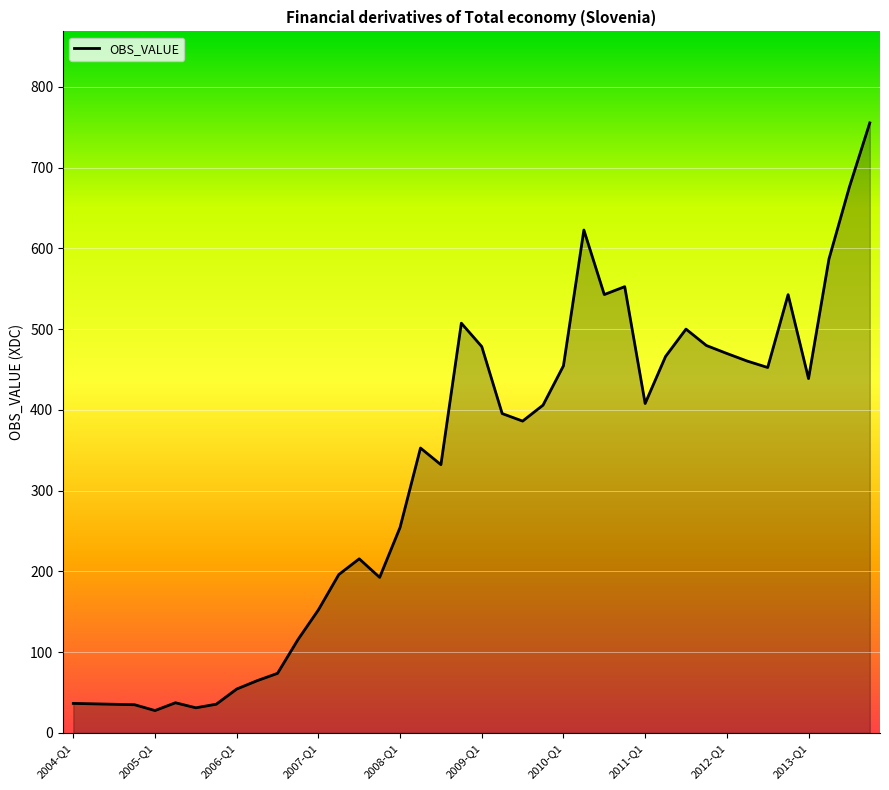

What is the maximum value shown in the chart?

755.3